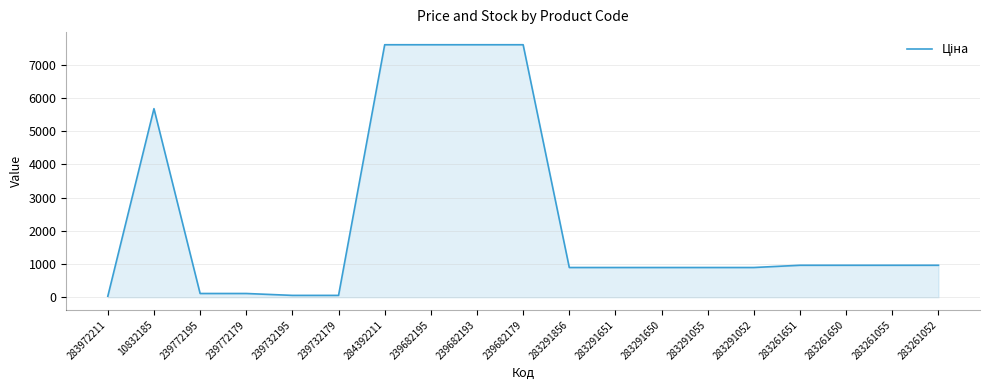

What is the difference between the maximum and minimum values?

7564.5